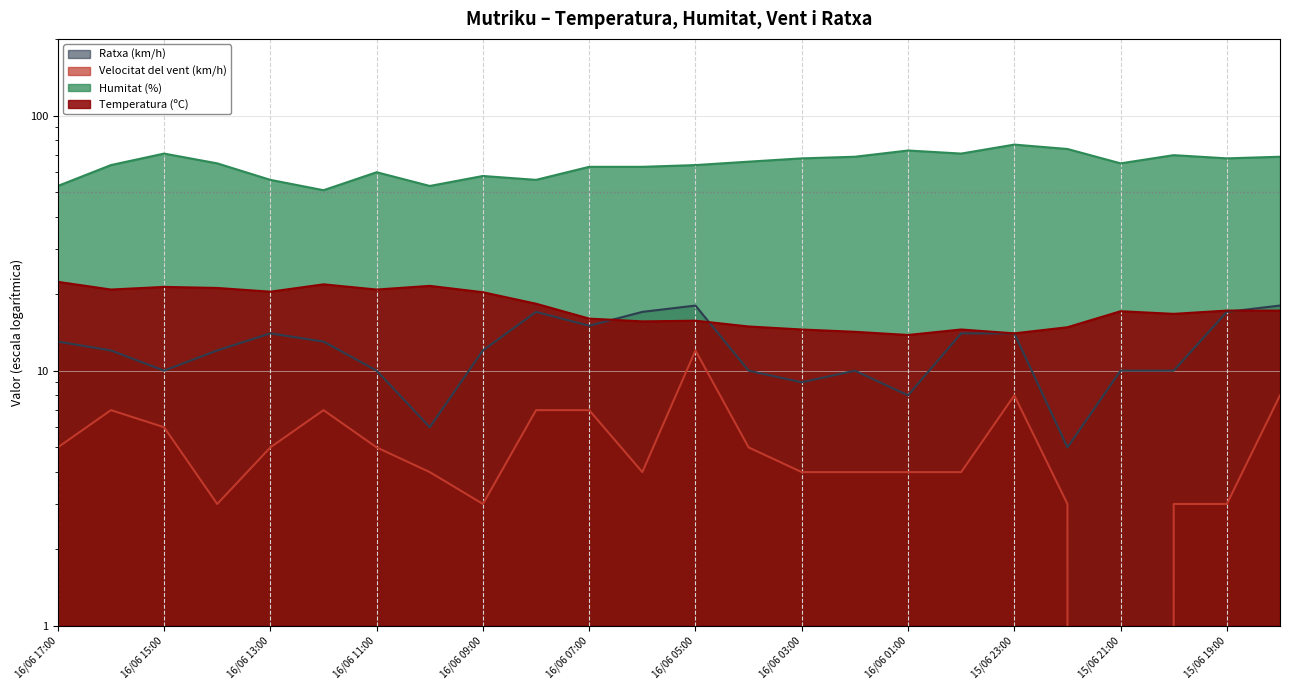

List the series in order of their peak value, lowest first.

Velocitat del vent (km/h), Ratxa (km/h), Temperatura (ºC), Humitat (%)